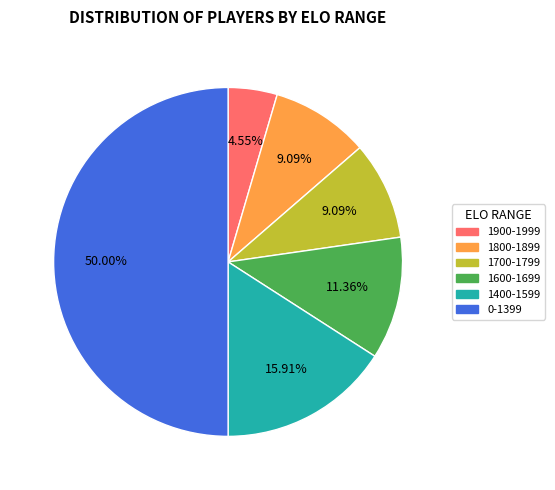

Count the number of slices in the pie.

6